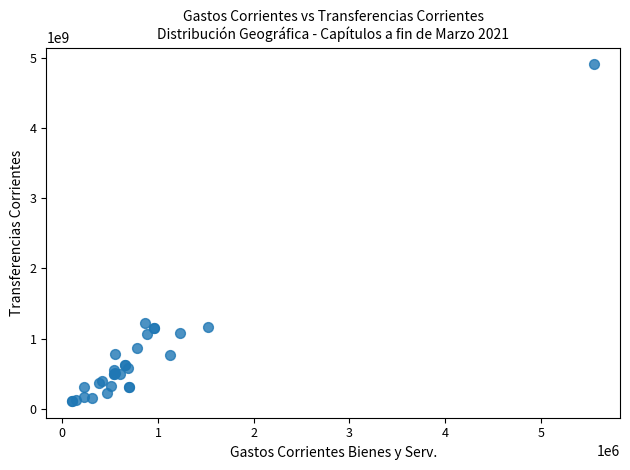

What Y value in the scatter plot is closest to 2510743692?

1223601803.8